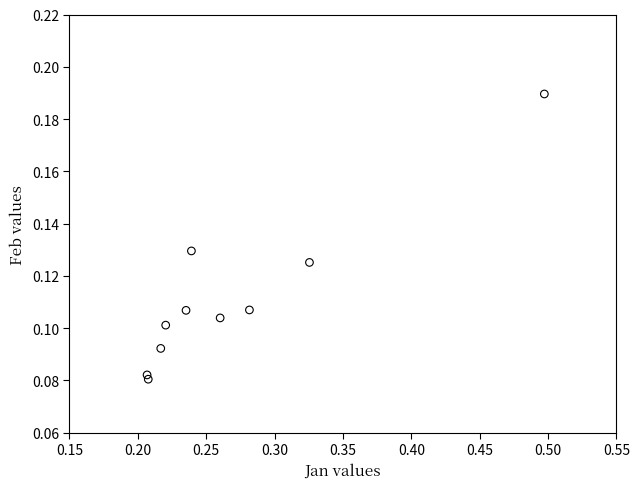

What is the average X value?

0.3